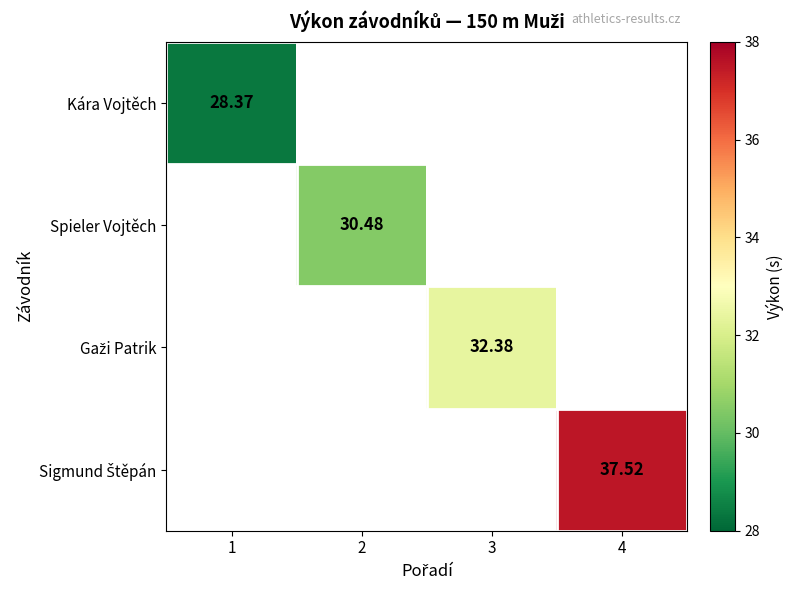

Count the number of categories in the chart.

4